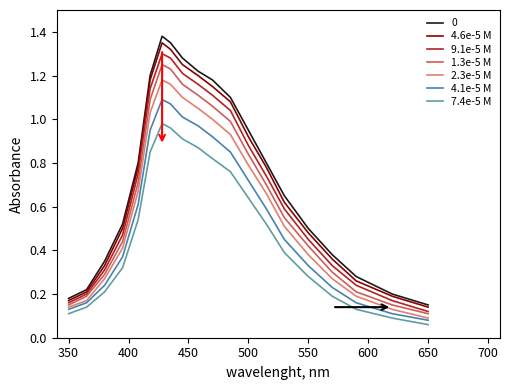

True or false: 4.6e-5 M and 7.4e-5 M intersect in this chart.

False